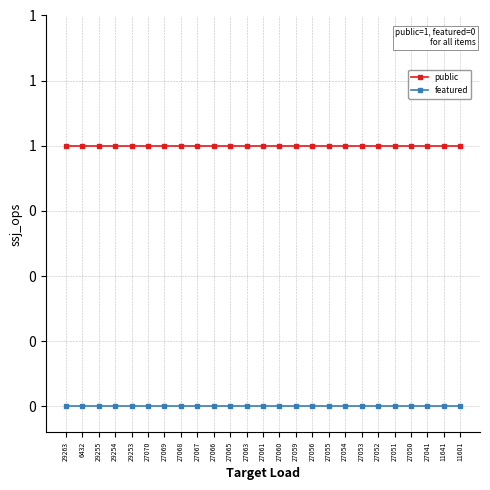

Which series has the largest range (max minus min)?

public